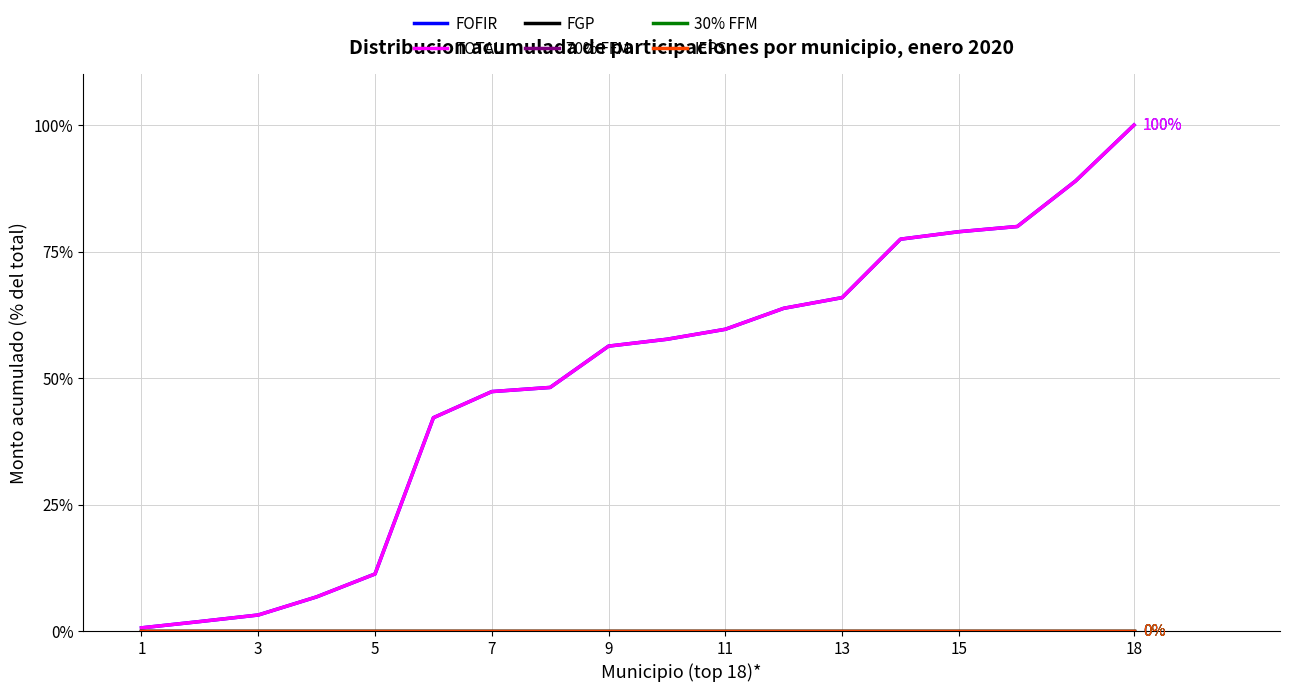

True or false: 70% FFM has more than 1 interior local peaks.

False